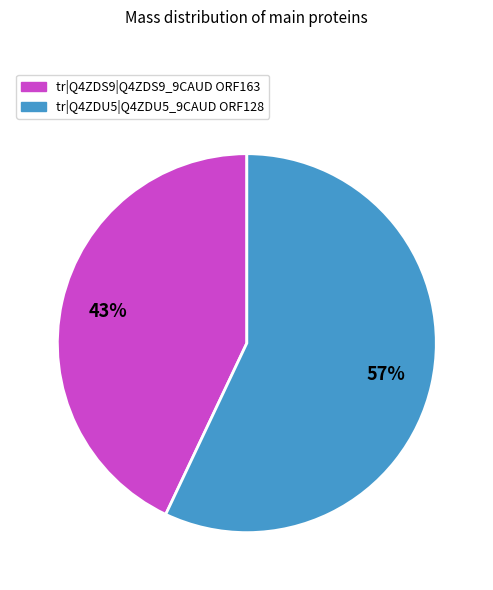

To the nearest percent, what is the difference between the largest and smallest slice percentages?

14%